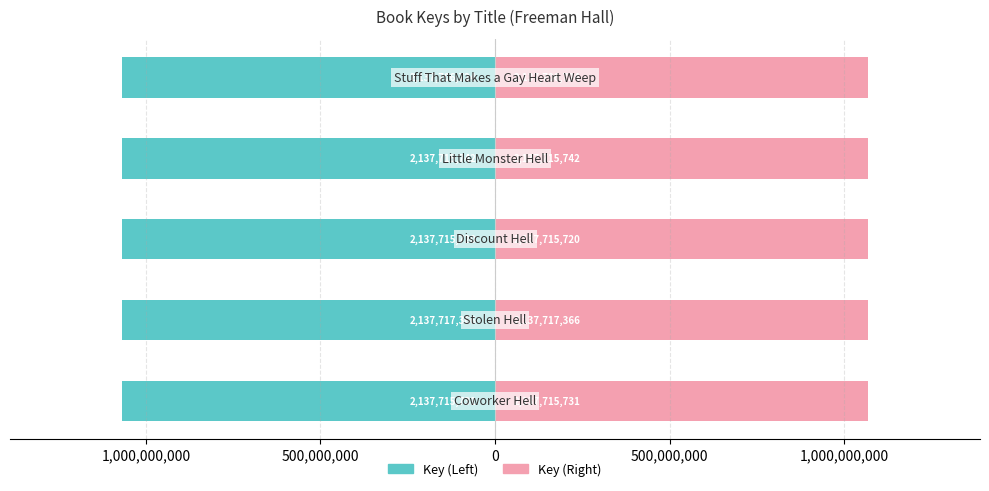

The Key (Left) series shows -1068853362.0 at 500,000,000. True or false?

True